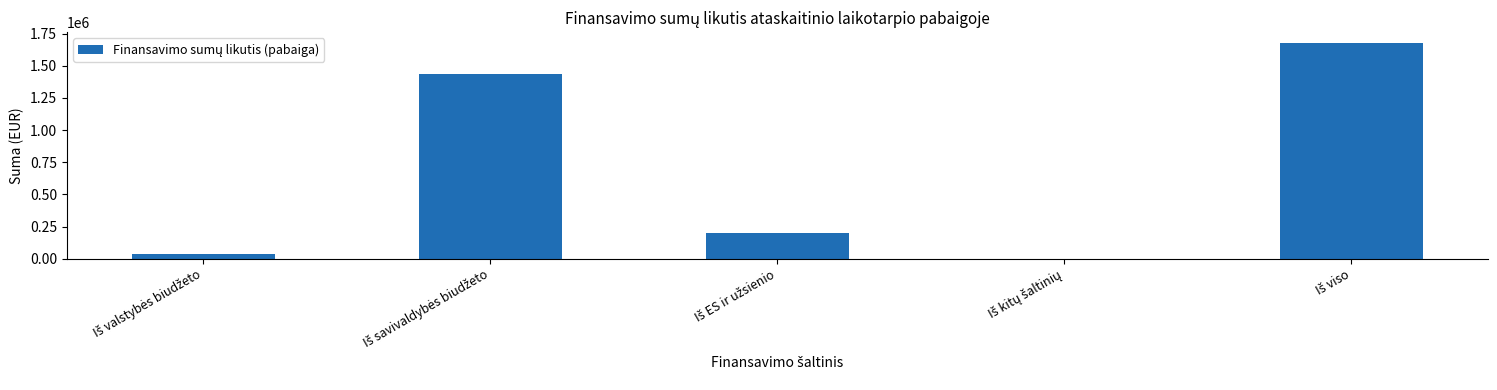

What is the maximum value shown in the chart?

1677746.5